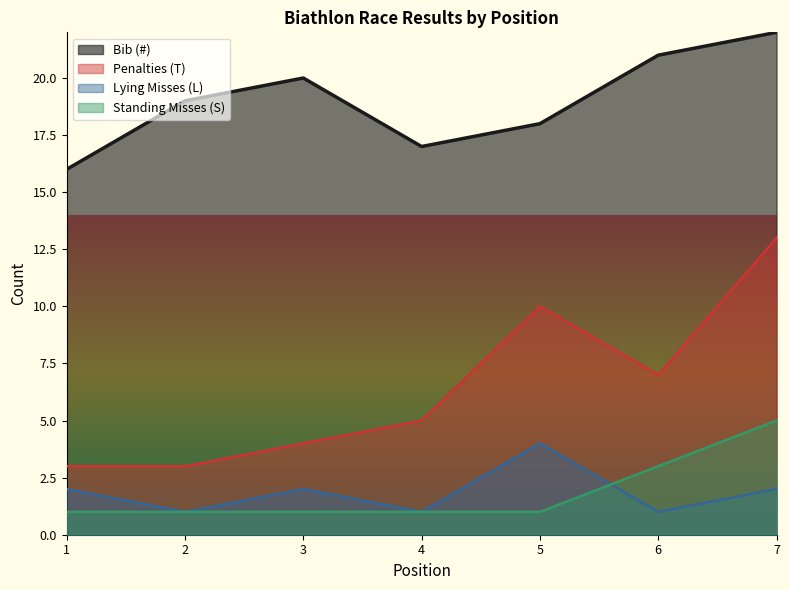

At which label is Standing Misses (S) closest to 3?

6